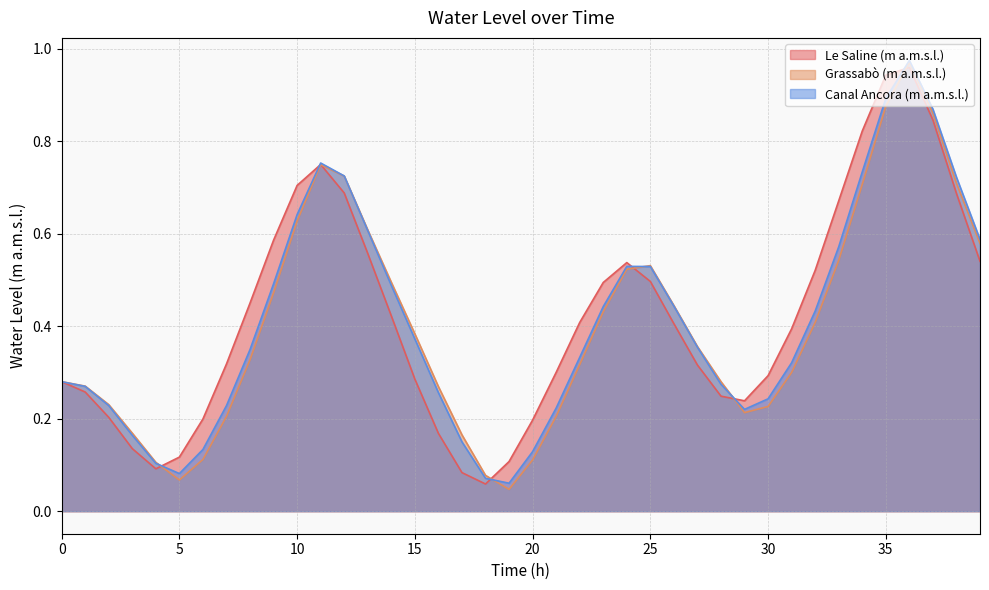

How many lines are shown in the chart?

3